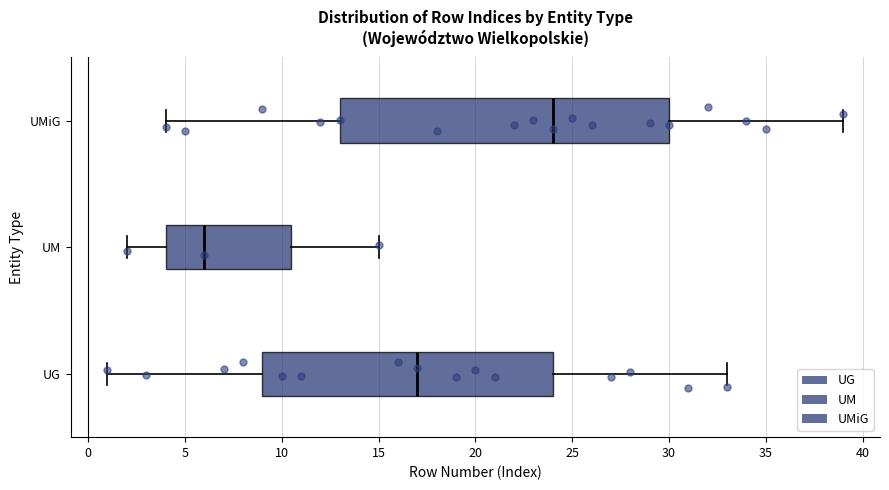

Which box's median line is the furthest to the left?

UM